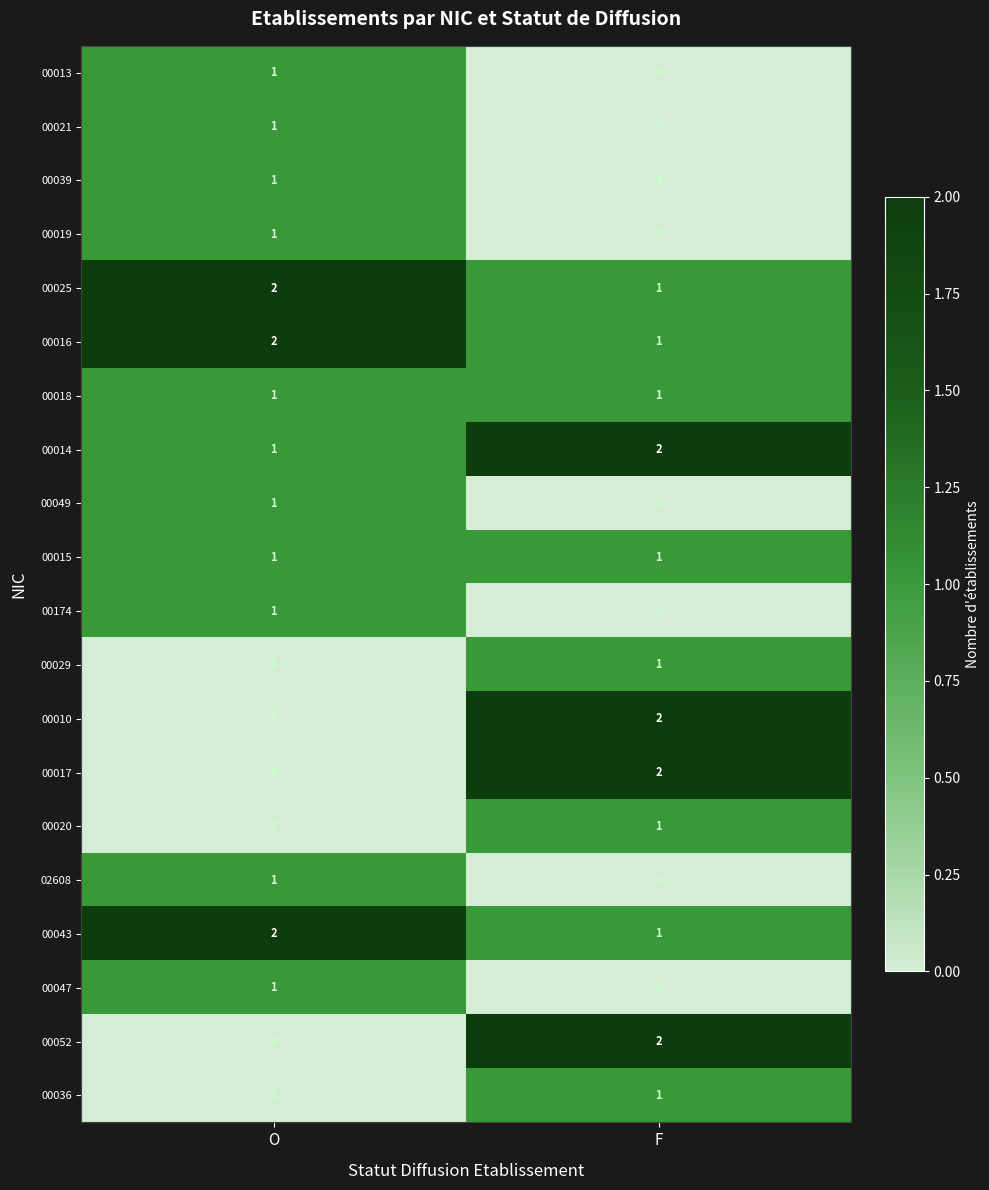

Is the value of 00025 at O greater than the value of 02608 at O?

Yes